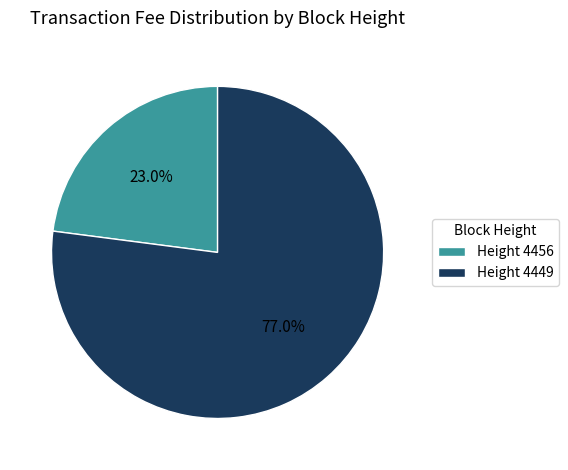

Count the number of slices in the pie.

2